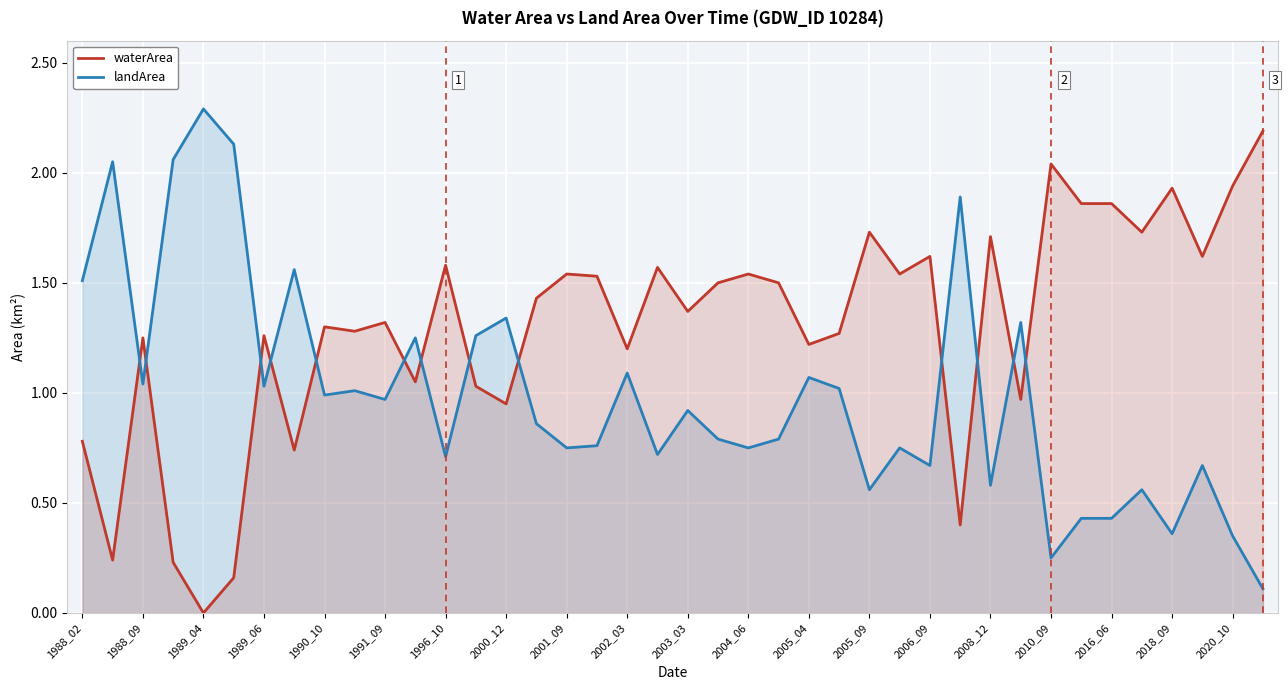

At which category does landArea reach its first local valley?

1988_09